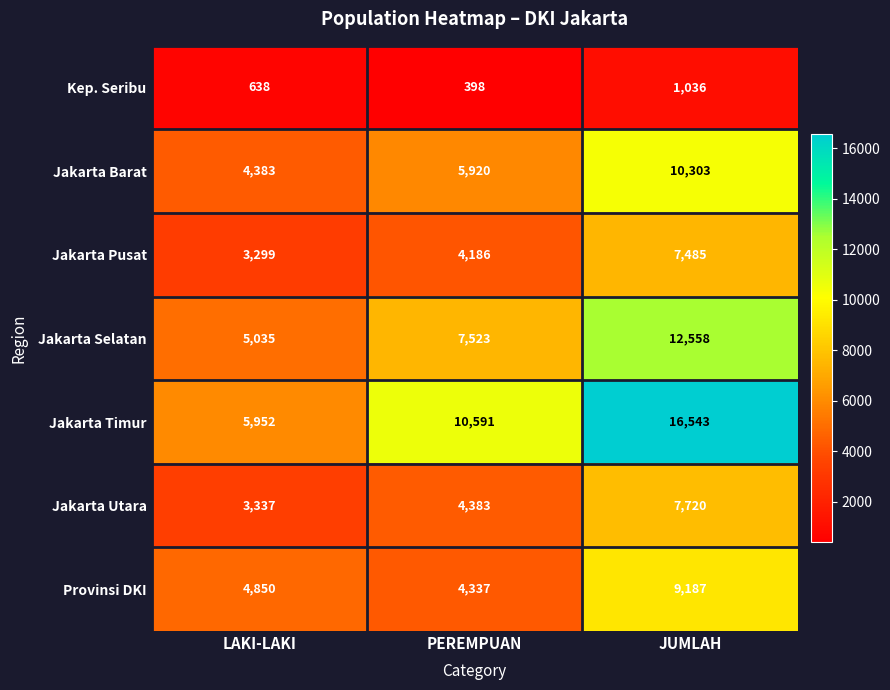

Is it true that Jakarta Barat equals 5920 at PEREMPUAN?

True